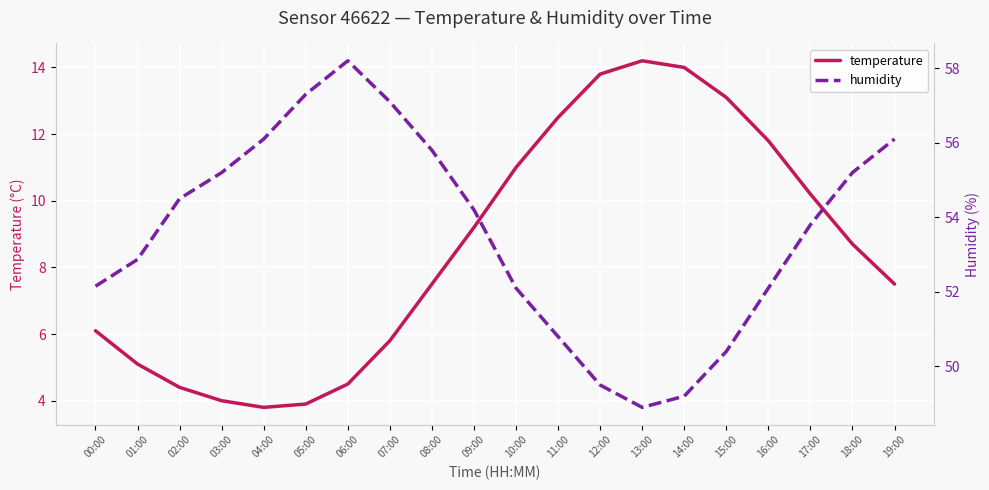

How many data points in temperature are less than 8?

10